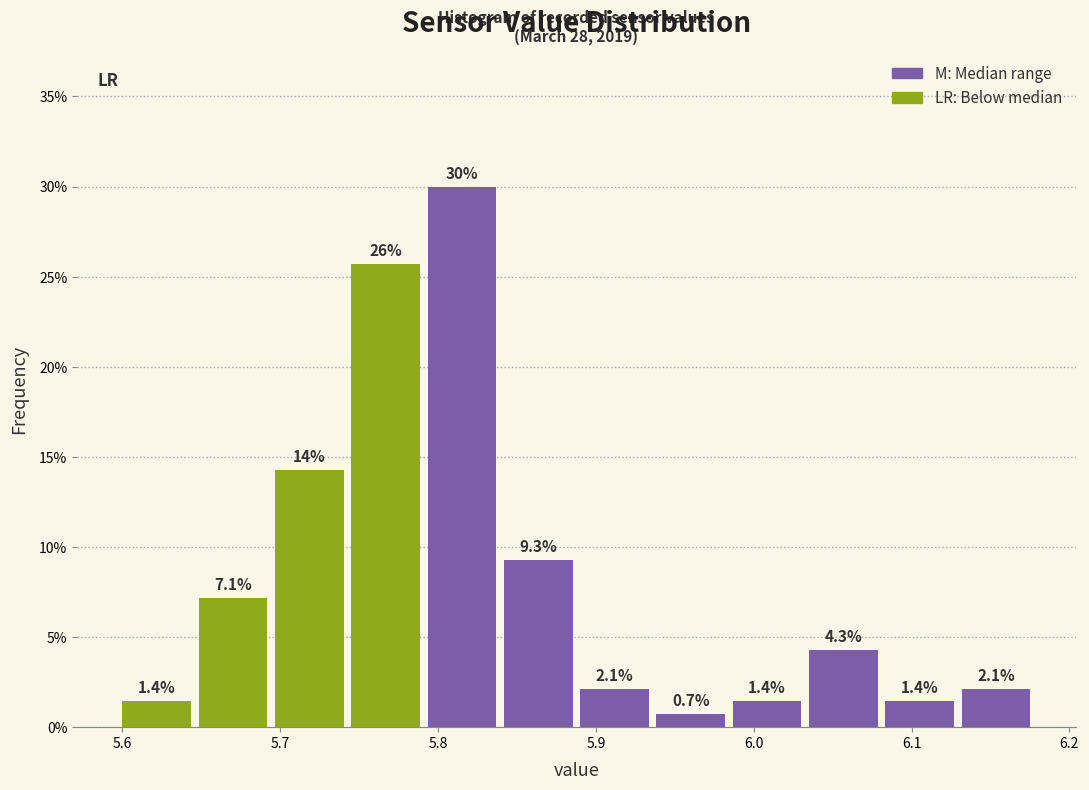

Over which range of the x-axis is the bar tallest?

5.79 to 5.84